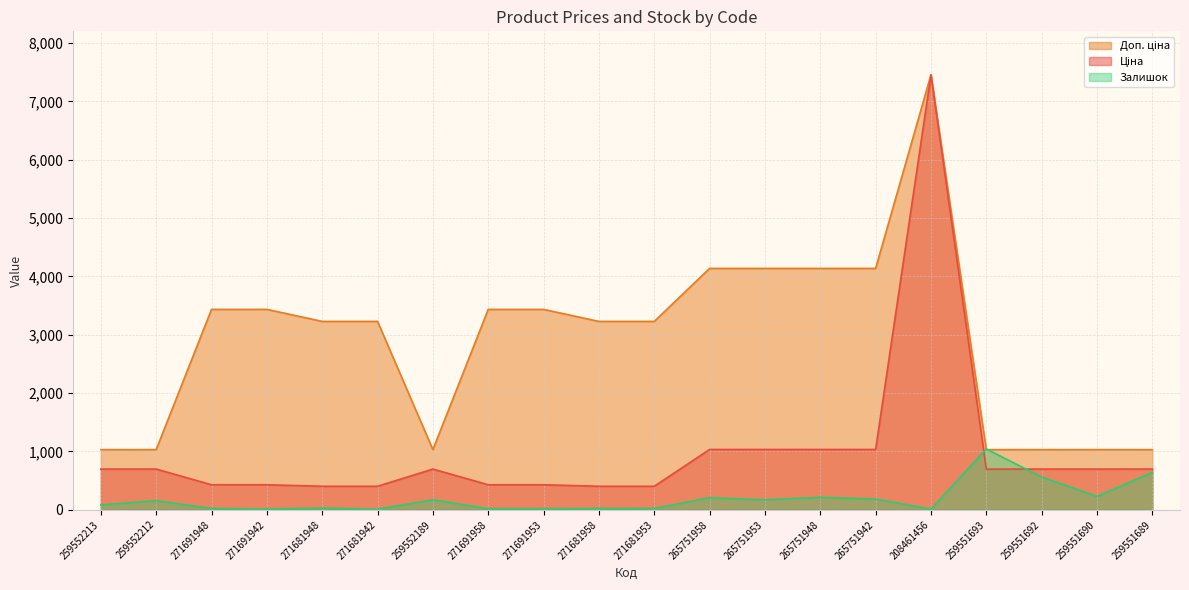

True or false: Залишок has more than 2 interior local peaks.

True